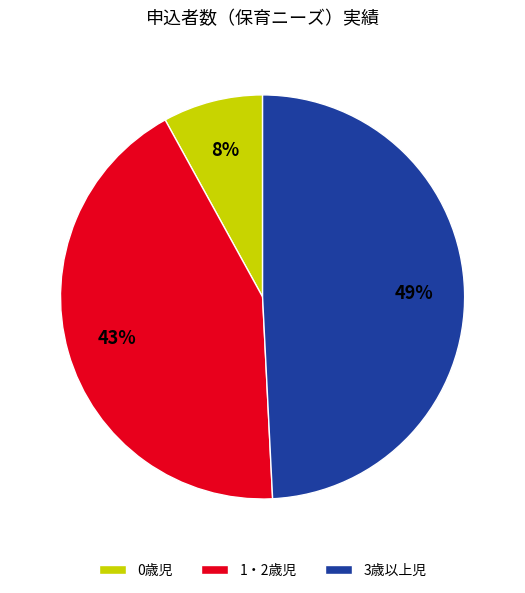

Does 3歳以上児 represent more than half of the total?

No